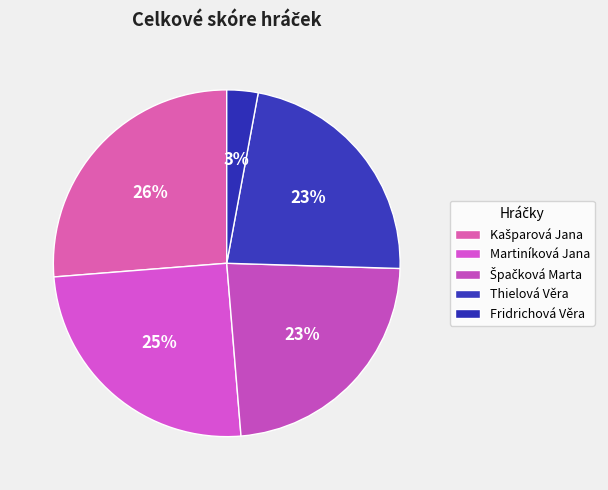

How many segments does this pie chart have?

5